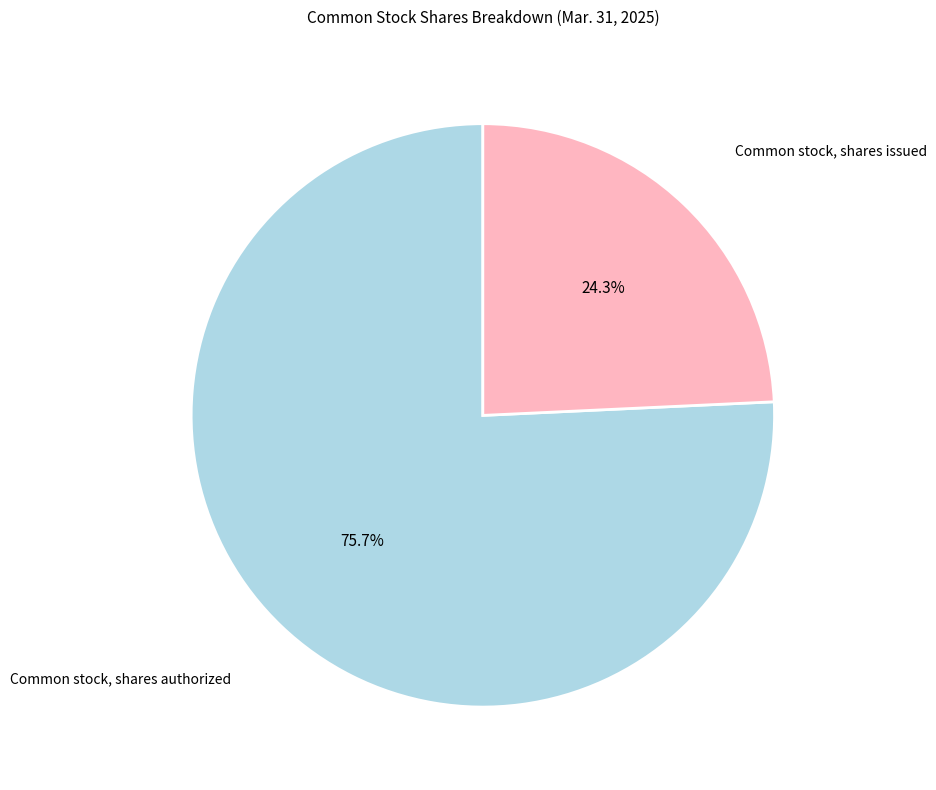

Is it true that Common stock, shares authorized is 81% of the pie?

False